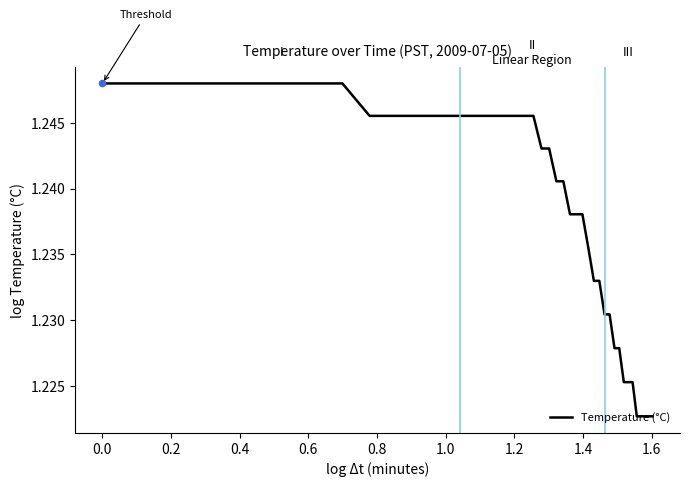

Is this an area chart (filled region under the line)?

No